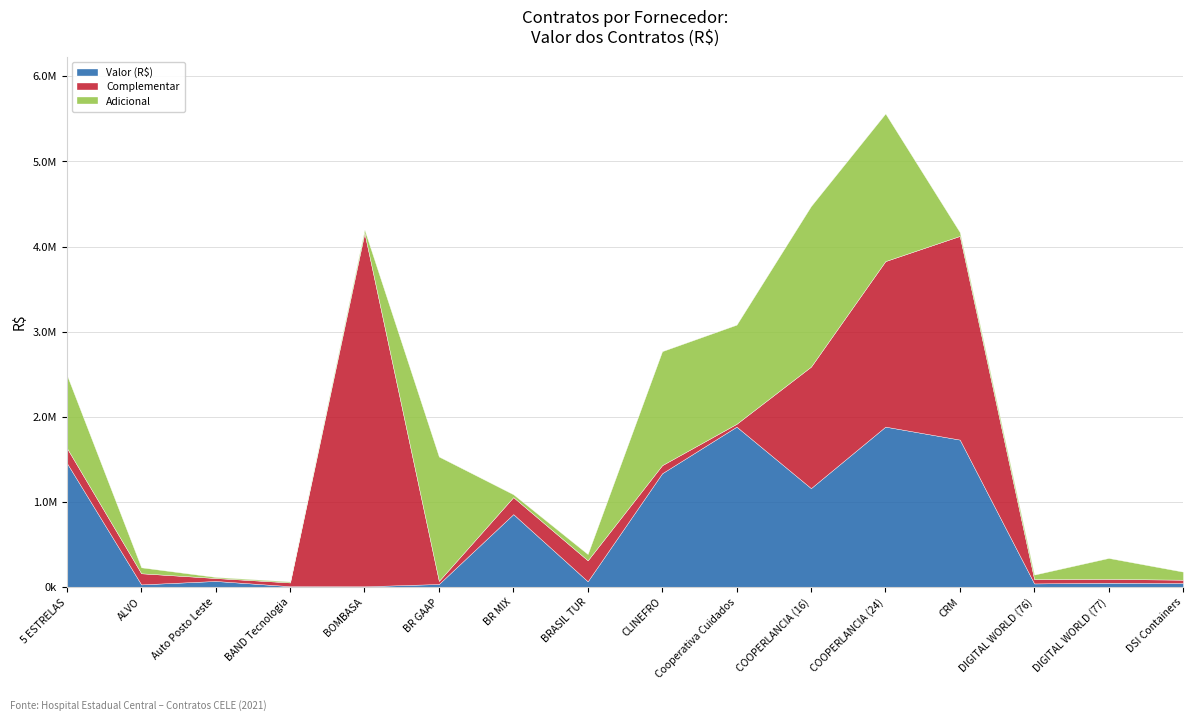

True or false: Adicional has more than 0 points higher than both neighbors.

True